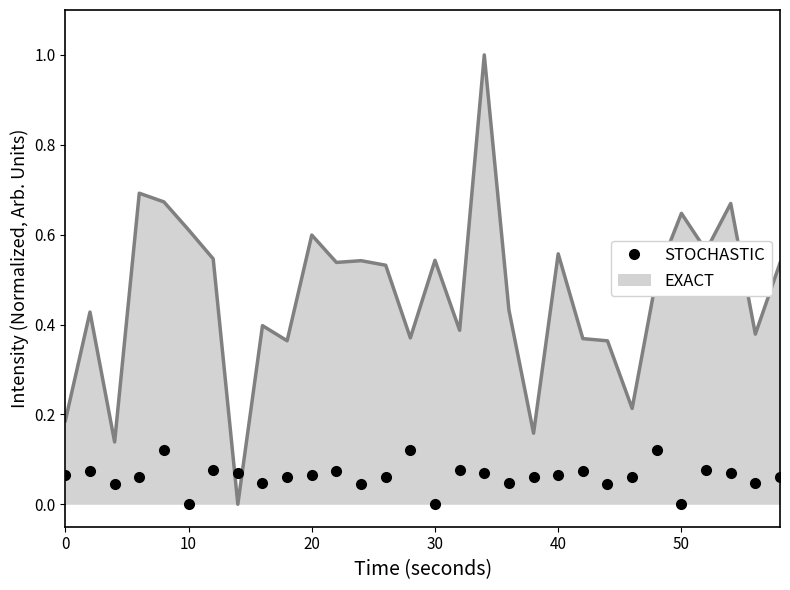

What is the difference between the maximum and minimum values in the EXACT series?

1.0